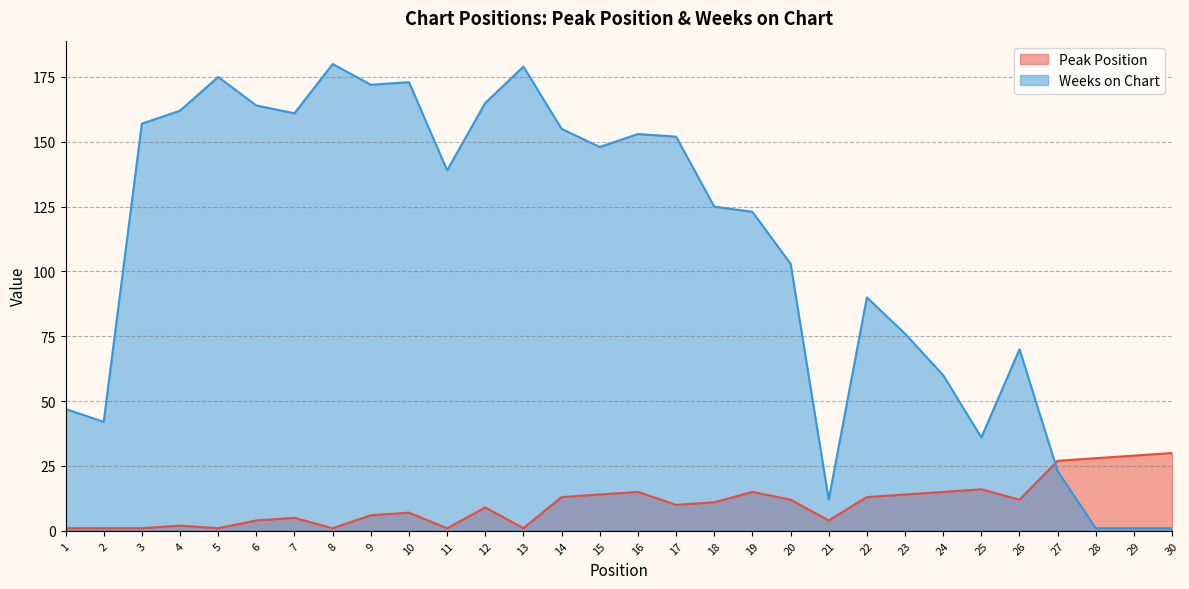

What are all the series names shown in the legend?

Peak Position, Weeks on Chart